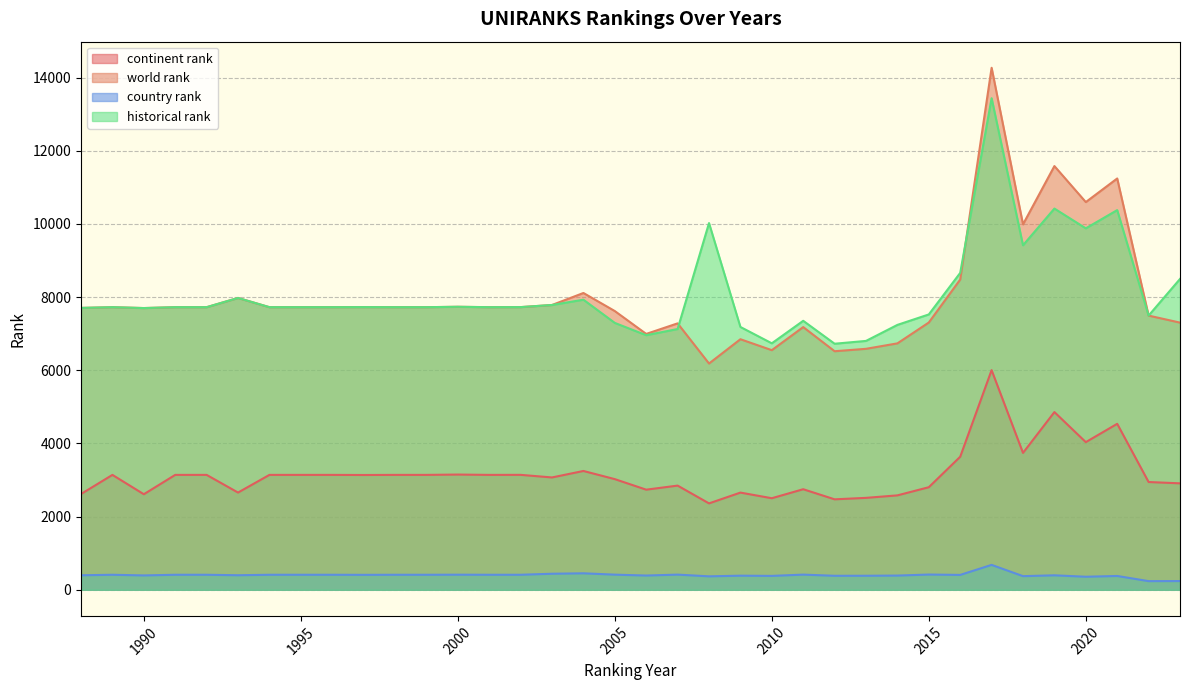

True or false: continent rank and historical rank intersect in this chart.

False